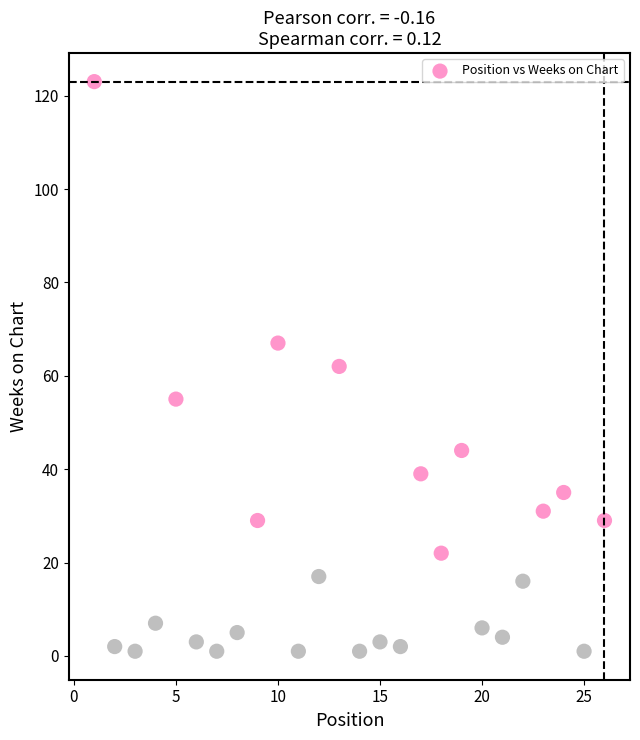

What is the range of X values (max minus min)?

25